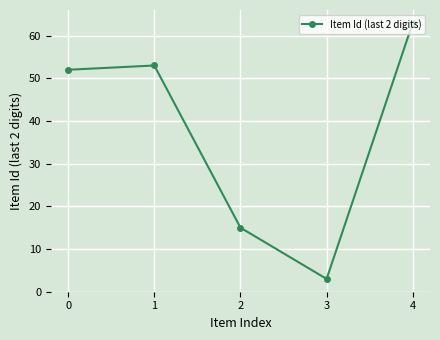

What is the change in value from 0 to 1?

+1